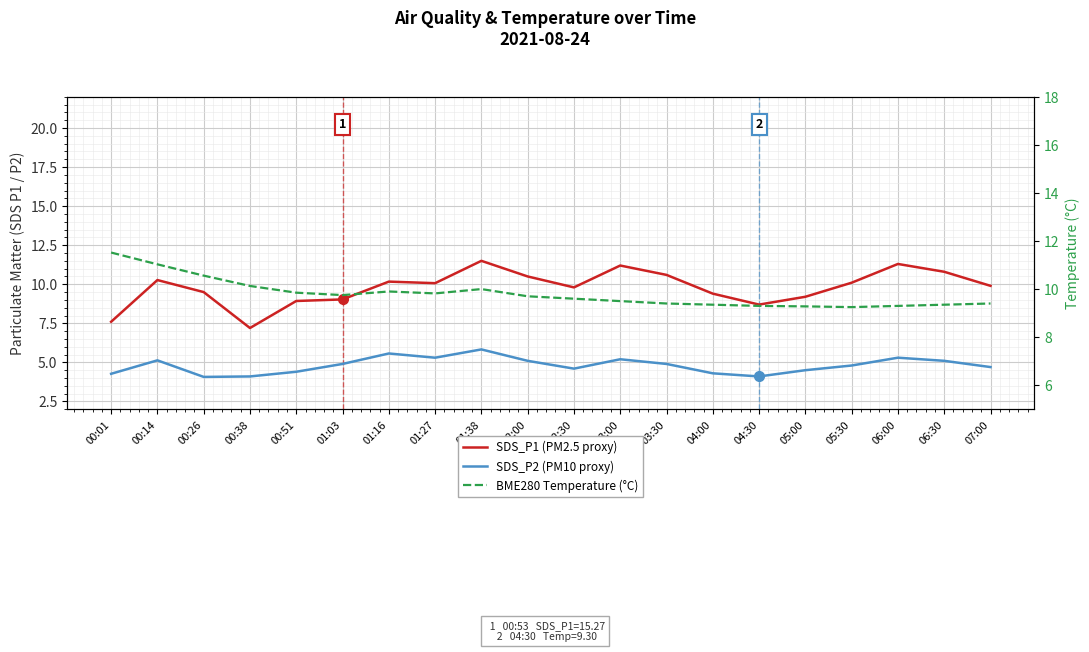

Which series changed the most between 01:27 and 02:00?

SDS_P1 (PM2.5 proxy)